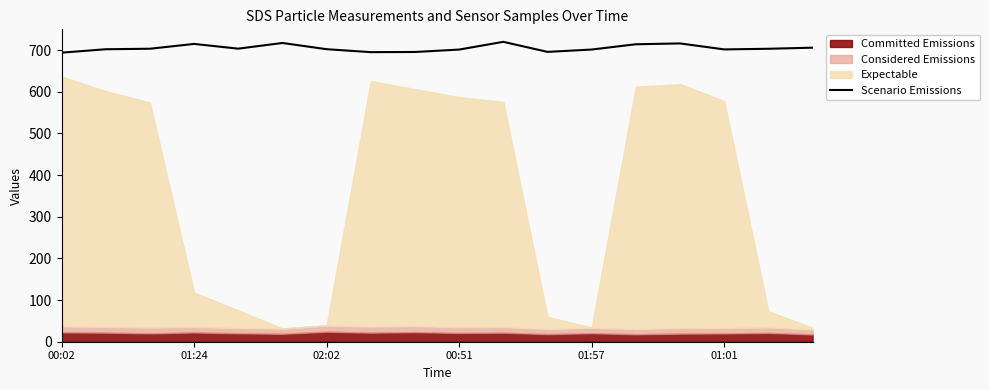

The Scenario Emissions series shows 701.4 at 00:51. True or false?

True